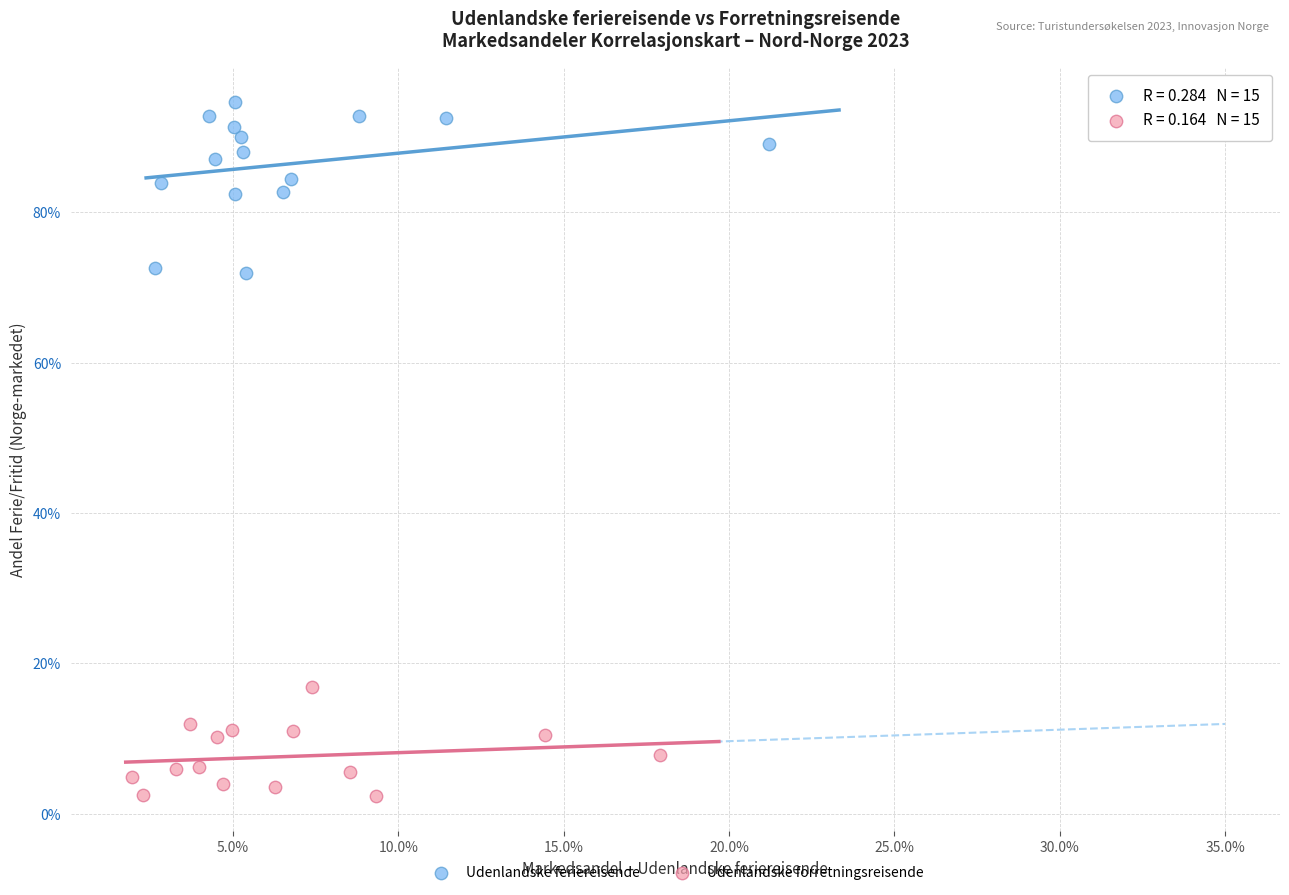

Which series reaches the minimum Y coordinate?

Udenlandske forretningsreisende